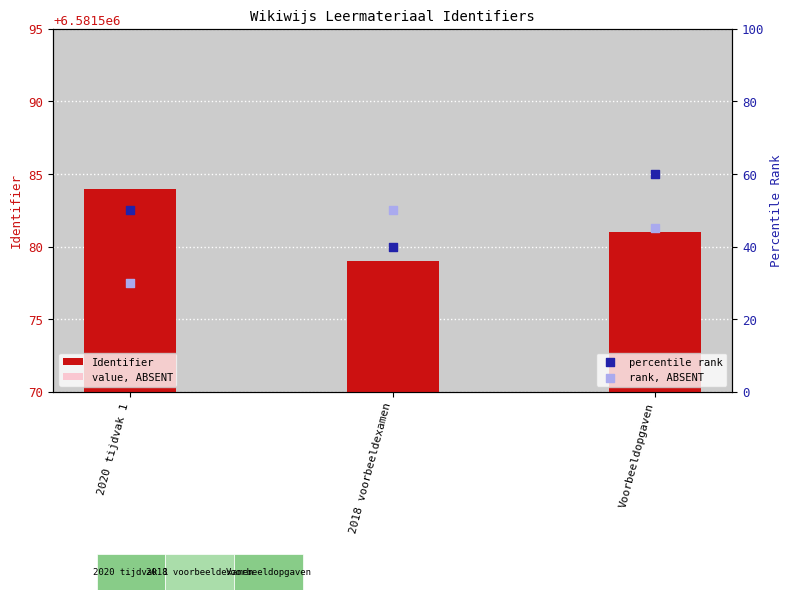

What are all the series names shown in the legend?

Identifier, value, ABSENT, percentile rank, rank, ABSENT